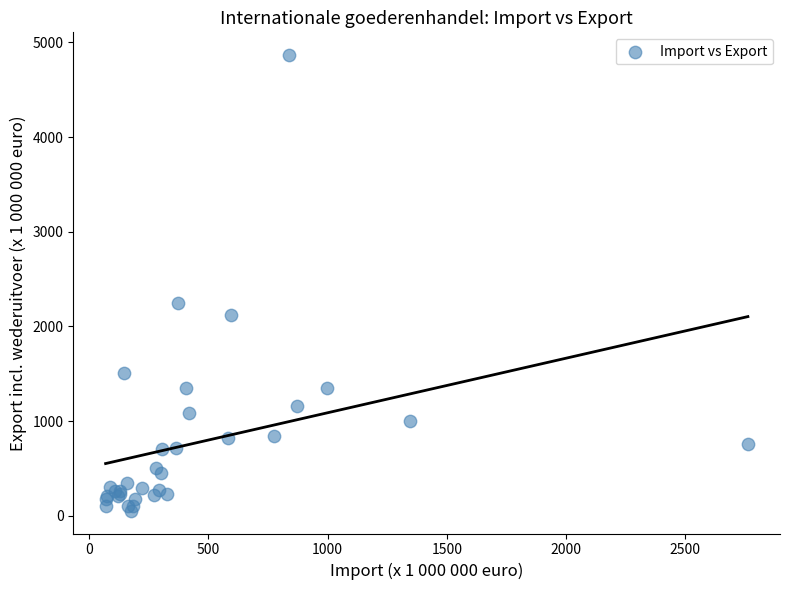

What Y value in the scatter plot is closest to 2459?

2250